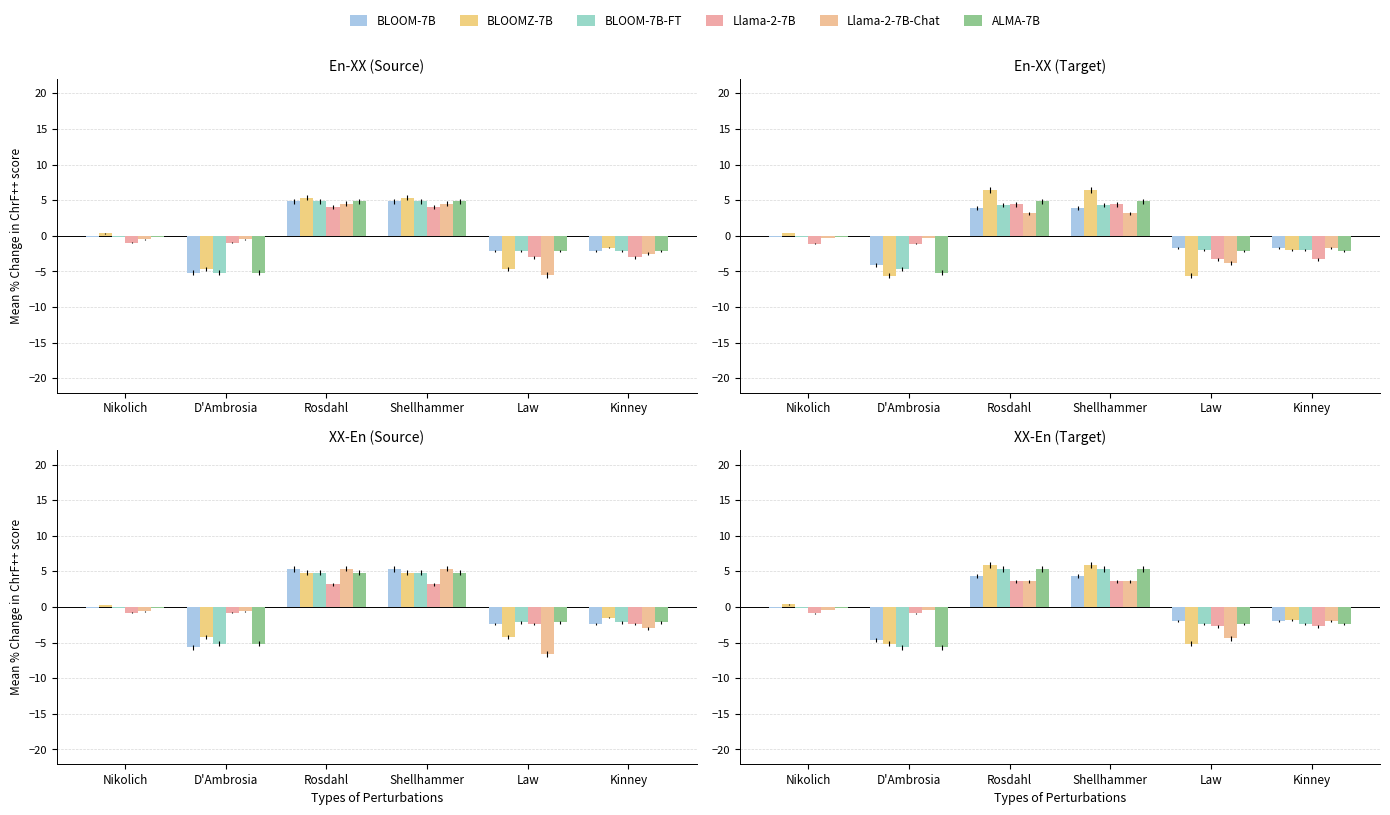

Reading right to left, extract all data points from this chart.

BLOOM-7B: Kinney=-2.0	Law=-2.0	Shellhammer=4.3	Rosdahl=4.3	D'Ambrosia=-4.7	Nikolich=-0.2
BLOOMZ-7B: Kinney=-1.8	Law=-5.1	Shellhammer=5.9	Rosdahl=5.9	D'Ambrosia=-5.1	Nikolich=0.4
BLOOM-7B-FT: Kinney=-2.4	Law=-2.4	Shellhammer=5.3	Rosdahl=5.3	D'Ambrosia=-5.7	Nikolich=-0.2
Llama-2-7B: Kinney=-2.7	Law=-2.7	Shellhammer=3.6	Rosdahl=3.6	D'Ambrosia=-0.9	Nikolich=-0.9
Llama-2-7B-Chat: Kinney=-2.0	Law=-4.4	Shellhammer=3.6	Rosdahl=3.6	D'Ambrosia=-0.4	Nikolich=-0.4
ALMA-7B: Kinney=-2.4	Law=-2.4	Shellhammer=5.3	Rosdahl=5.3	D'Ambrosia=-5.7	Nikolich=-0.2